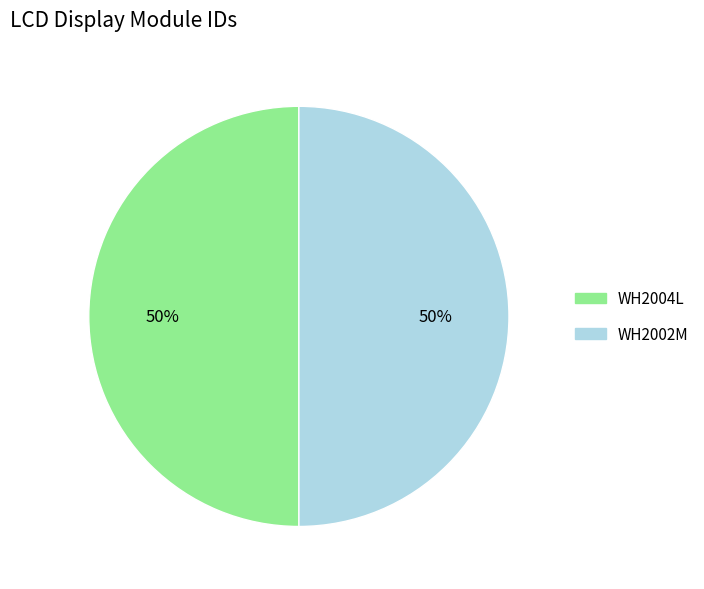

Do WH2002M and WH2004L together represent more than half of the pie?

Yes